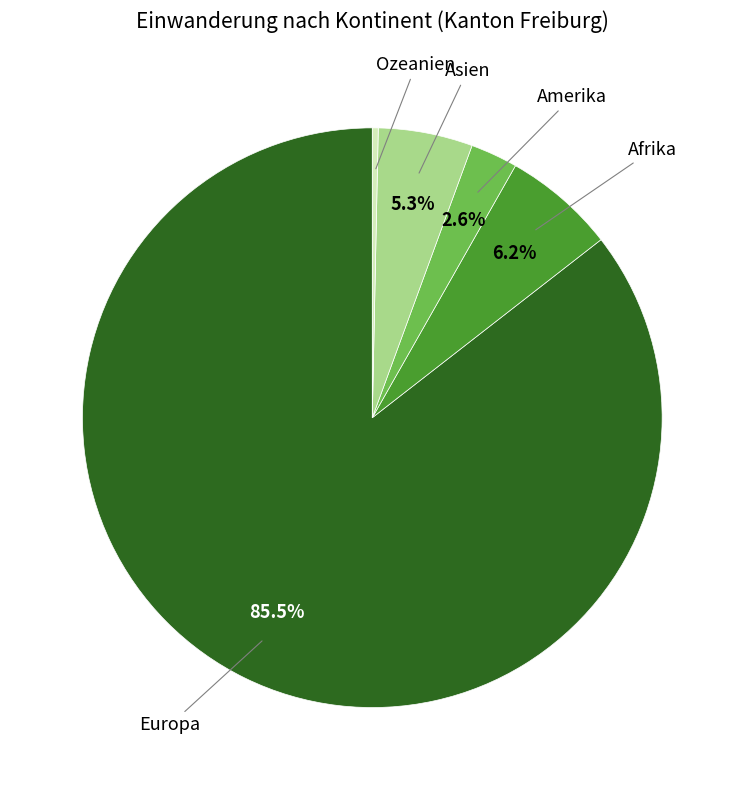

Is there a majority slice in this chart?

Yes